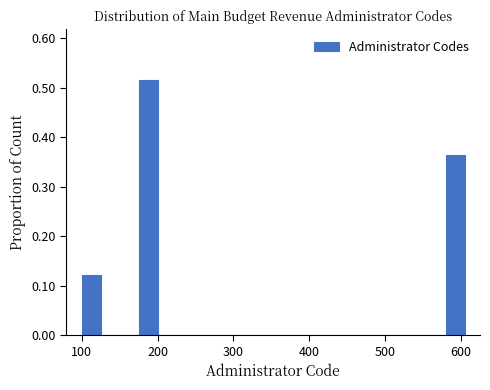

Read against the x-axis, roughly where is the centre of the tallest bar?

190